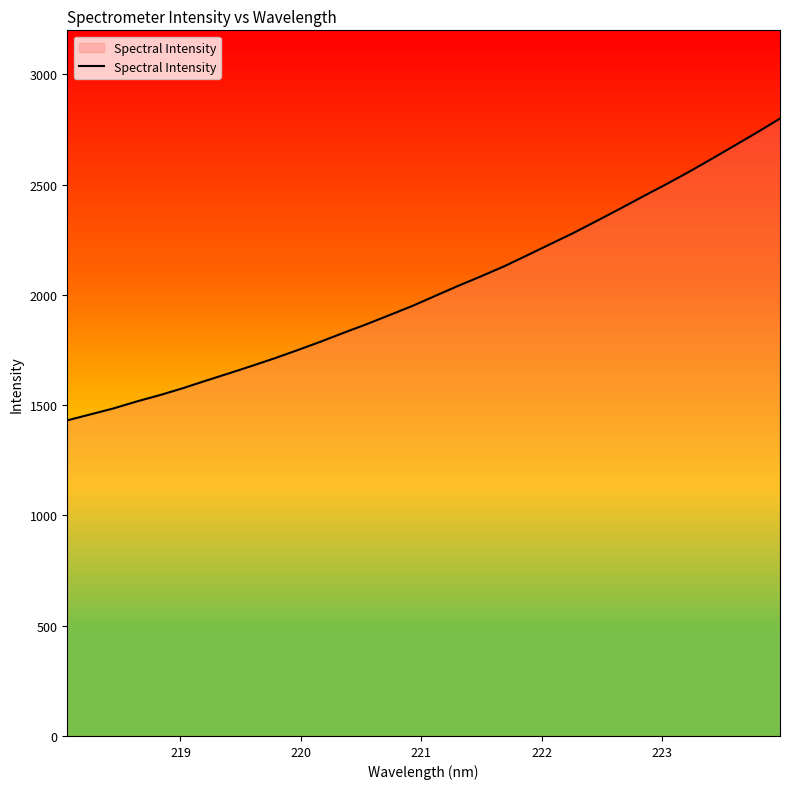

Reading left to right, extract all data points from this chart.

1431.3	1458.2	1485.2	1516.4	1545.1	1576.3	1610.5	1643.6	1677.5	1712.4	1749.4	1787.7	1827.9	1867.0	1908.4	1950.1	1996.0	2041.6	2084.9	2130.2	2180.0	2230.5	2280.6	2334.5	2389.0	2444.7	2499.4	2556.1	2615.4	2676.0	2736.9	2799.8